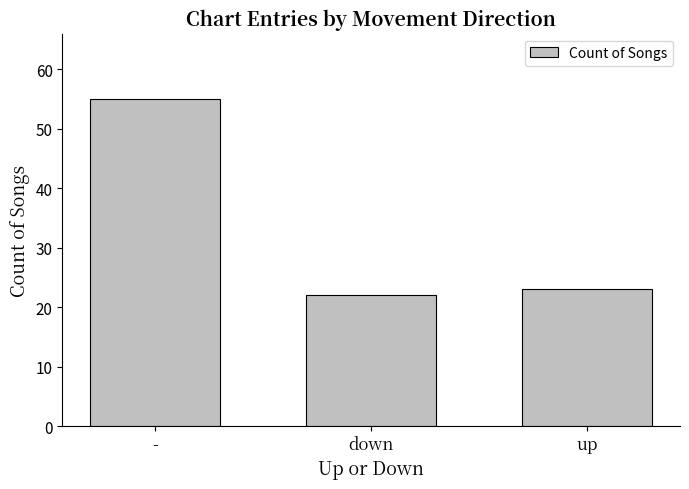

What is the label of the 2nd bar from the left?

down